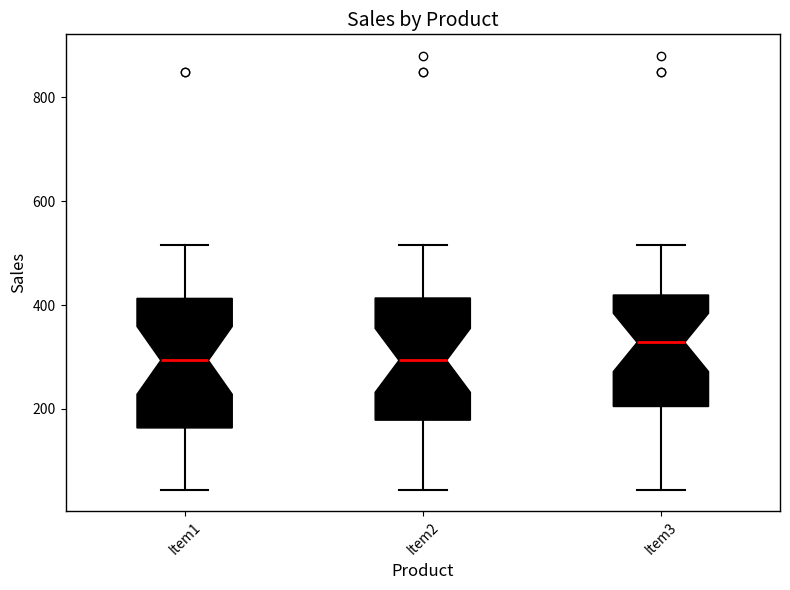

Reading left to right, read every box against the y-axis: the position of its median line, the range the box covers, and the ends of its whiskers. The values are not printed on the chart, so give them approximately, as read against the axis.

Item1: median 300, box 160 to 420, whiskers 40 to 520
Item2: median 300, box 180 to 420, whiskers 40 to 520
Item3: median 320, box 200 to 420, whiskers 40 to 520